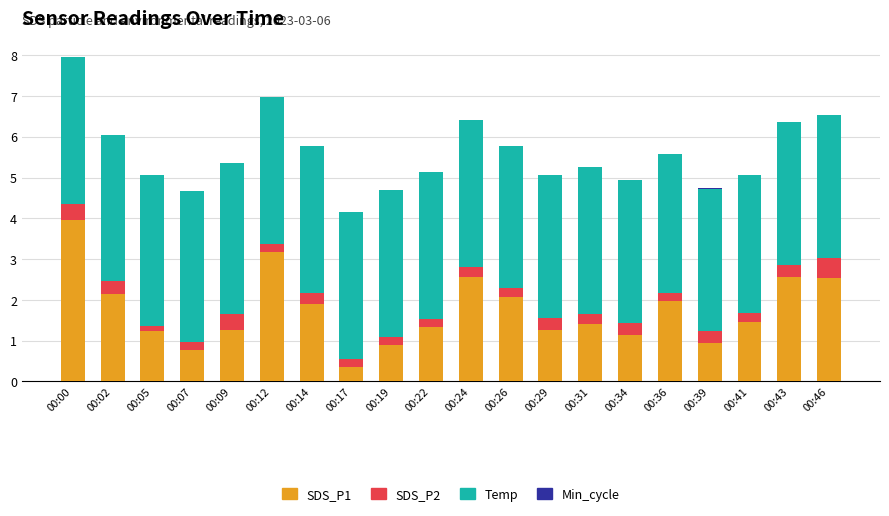

The SDS_P1 series shows 1.1 at 00:34. True or false?

True